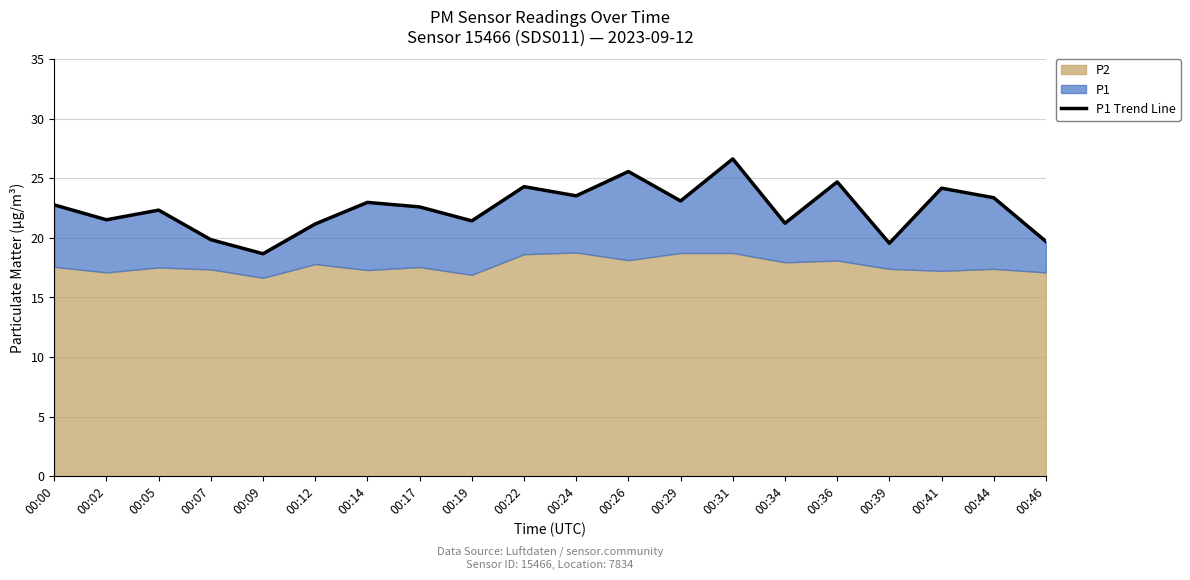

Is it true that the value at 00:12 is 21.2?

True